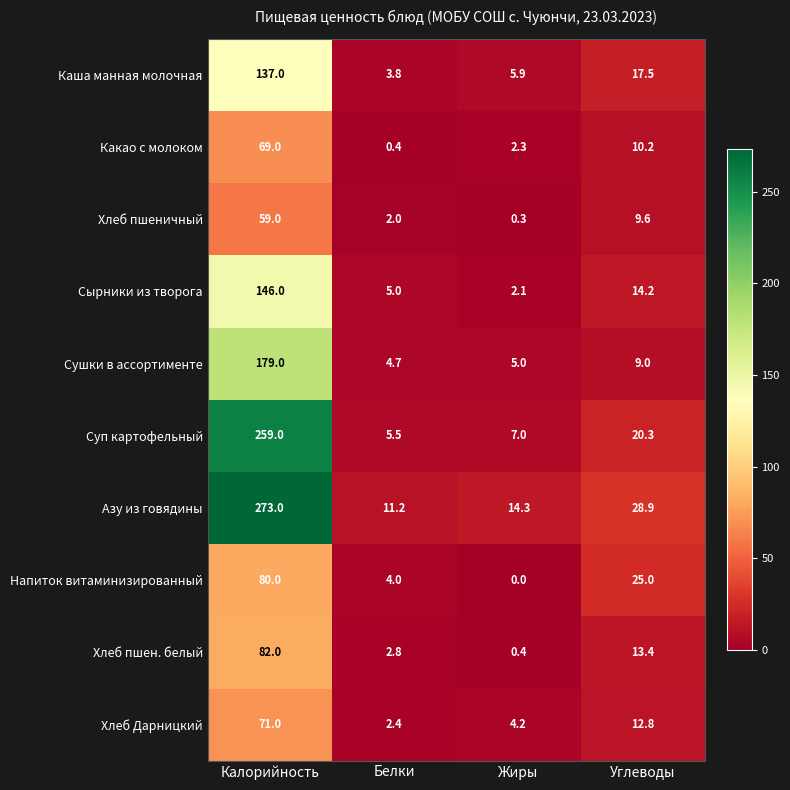

At which category is the sum across all series the highest?

Калорийность